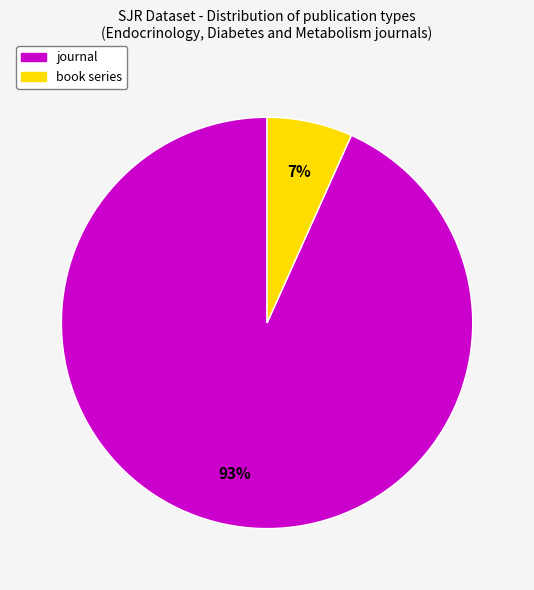

Is the sum of book series and journal greater than half?

Yes